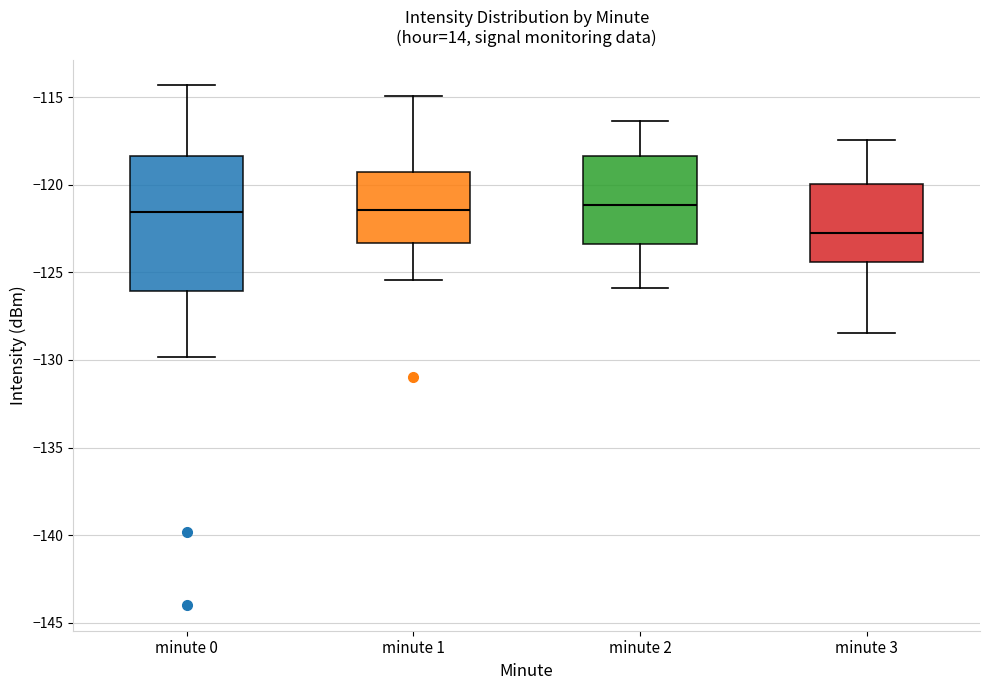

Reading left to right, read every box against the y-axis: the position of its median line, the range the box covers, and the ends of its whiskers. The values are not printed on the chart, so give them approximately, as read against the axis.

minute 0: median -121.5, box -126.0 to -118.5, whiskers -130.0 to -114.5
minute 1: median -121.5, box -123.5 to -119.0, whiskers -125.5 to -115.0
minute 2: median -121.0, box -123.5 to -118.5, whiskers -126.0 to -116.5
minute 3: median -122.5, box -124.5 to -120.0, whiskers -128.5 to -117.5